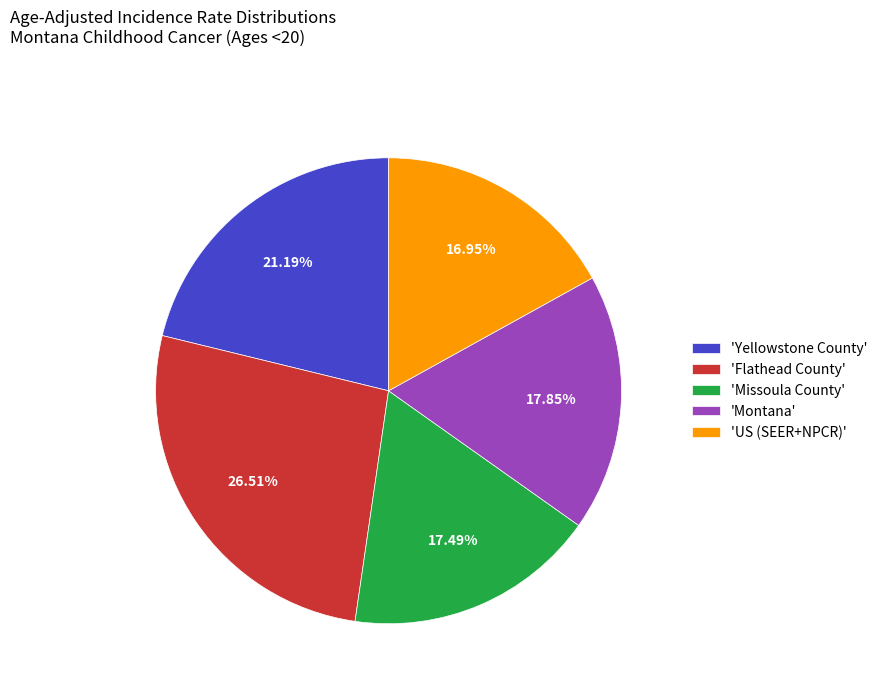

How many segments does this pie chart have?

5